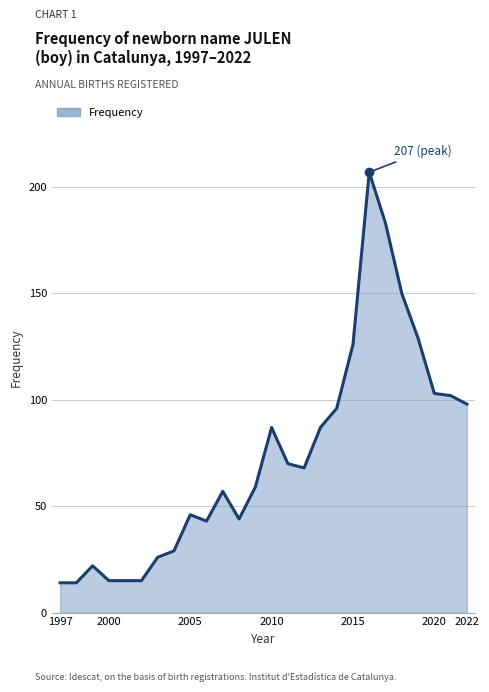

What is the sum of all values?

1905